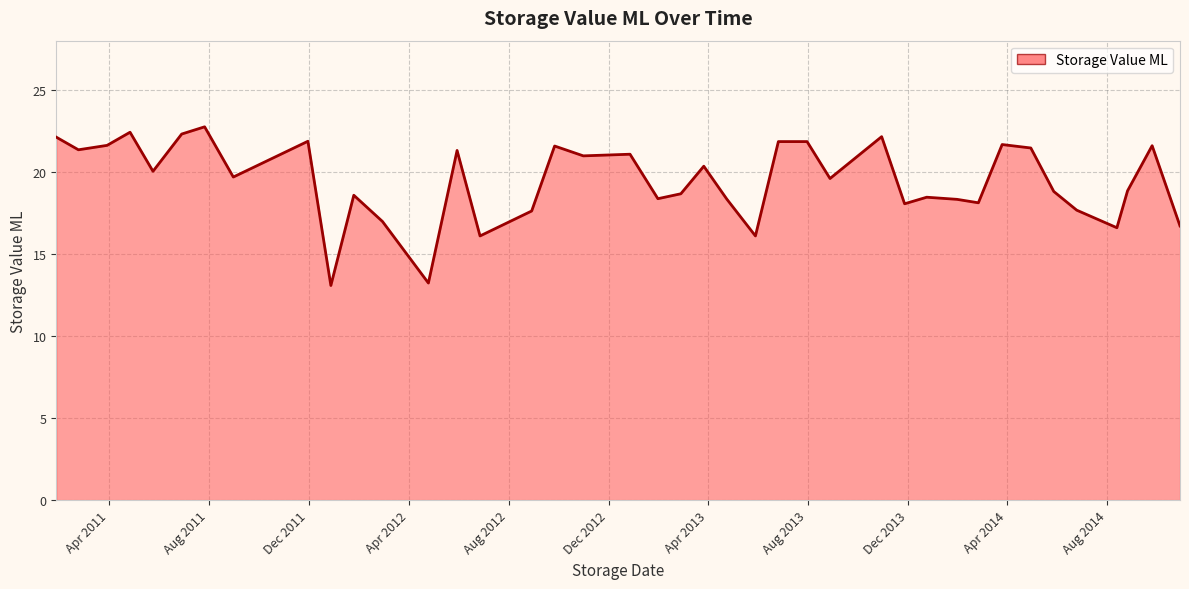

What is the average value?

19.5